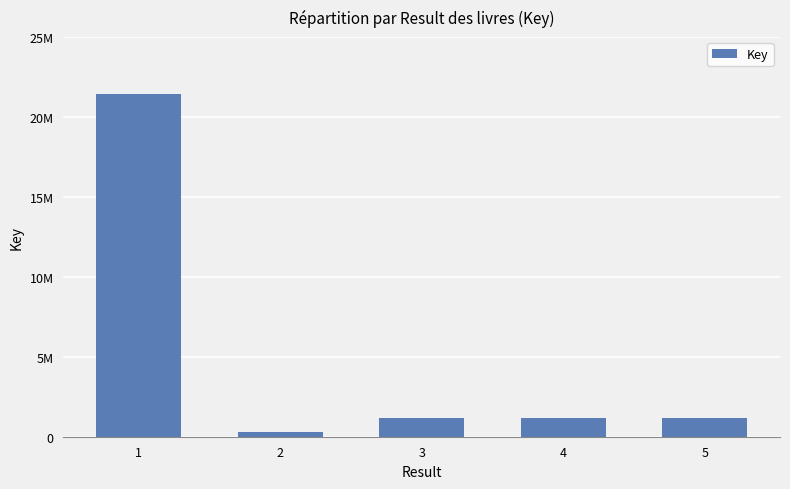

What is the difference between the values at 2 and 5?

886635